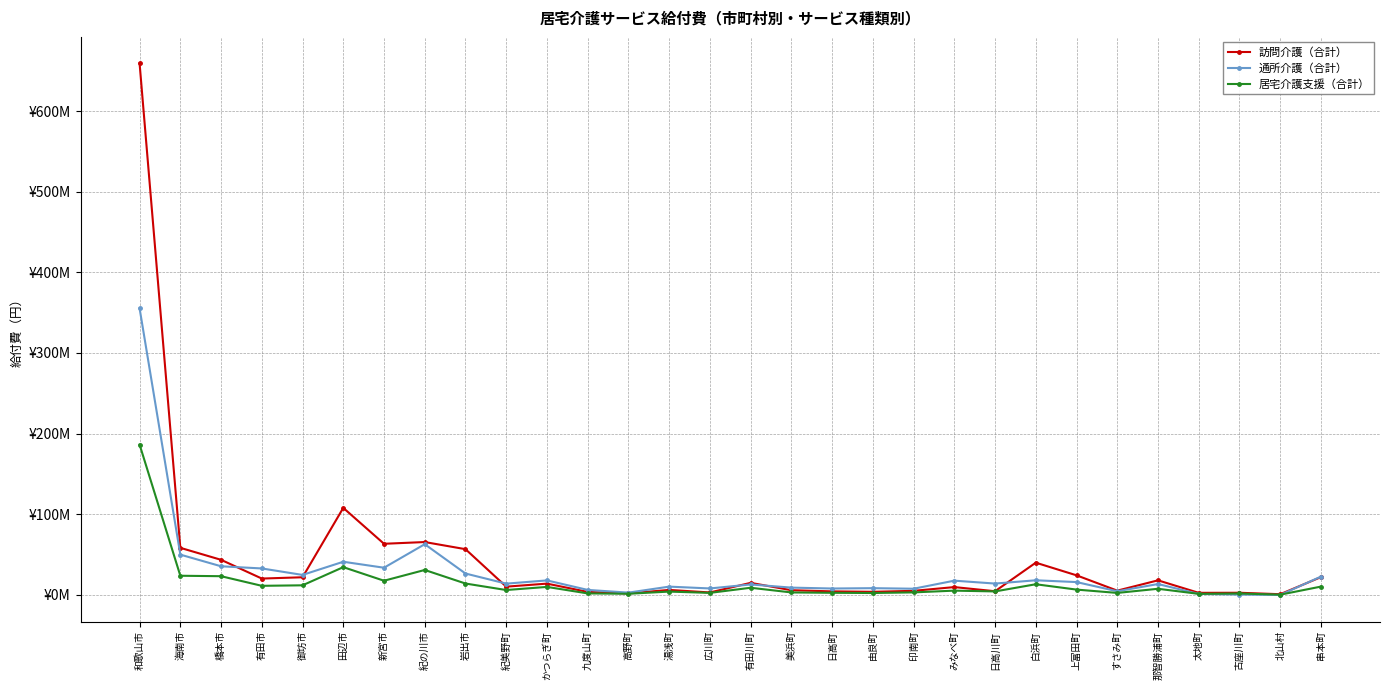

Which series has the largest total across all categories?

訪問介護（合計）